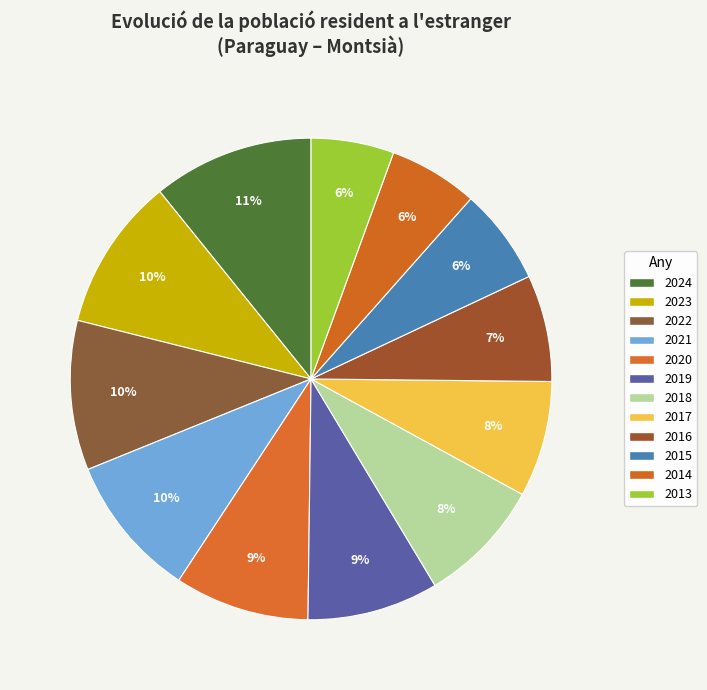

How many slices are in this pie chart?

12